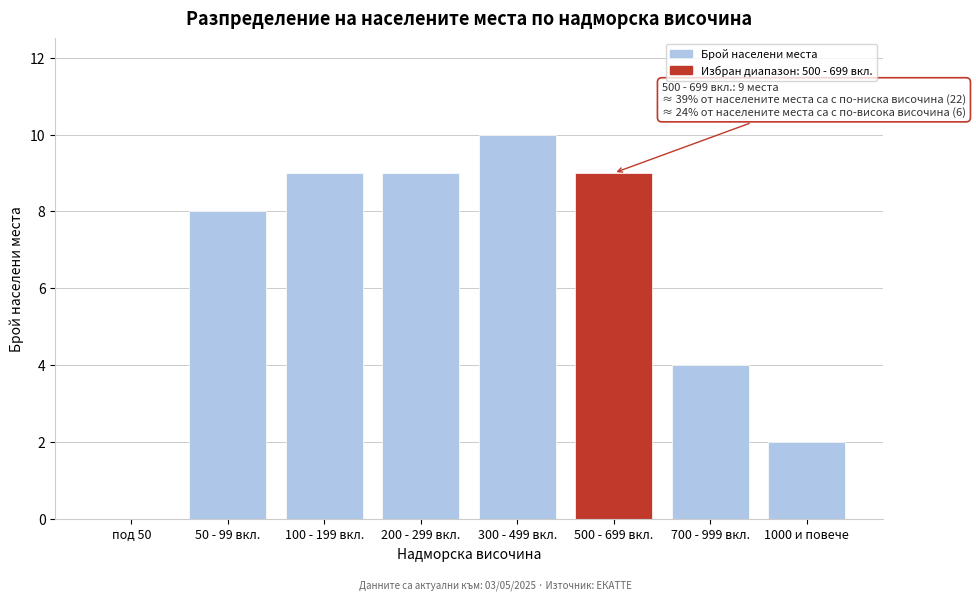

Reading right to left, transcribe all the data shown in this chart.

1000 и повече=2	700 - 999 вкл.=4	500 - 699 вкл.=9	300 - 499 вкл.=10	200 - 299 вкл.=9	100 - 199 вкл.=9	50 - 99 вкл.=8	под 50=0